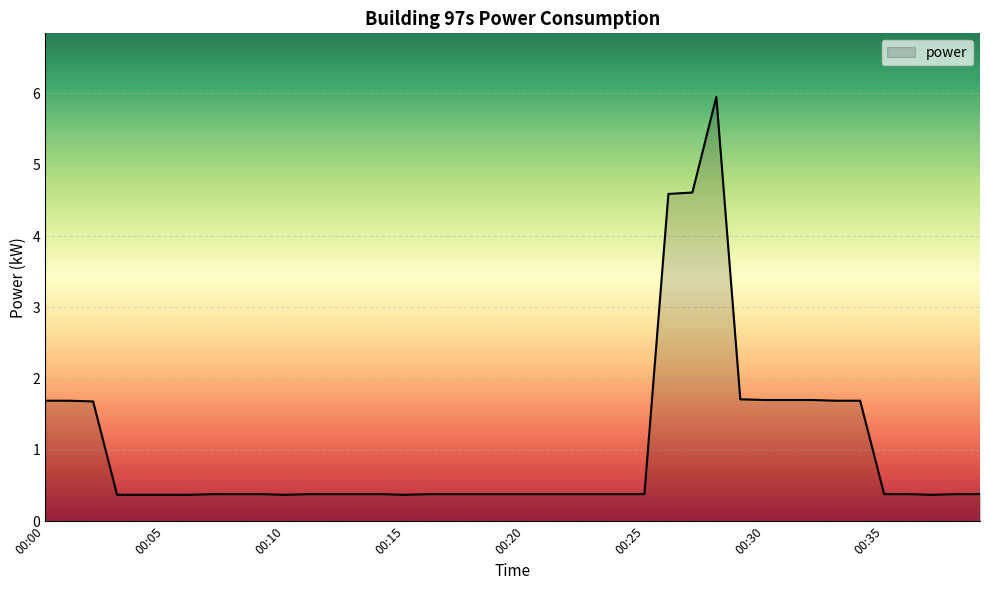

What is the difference between the maximum and minimum values?

5.6